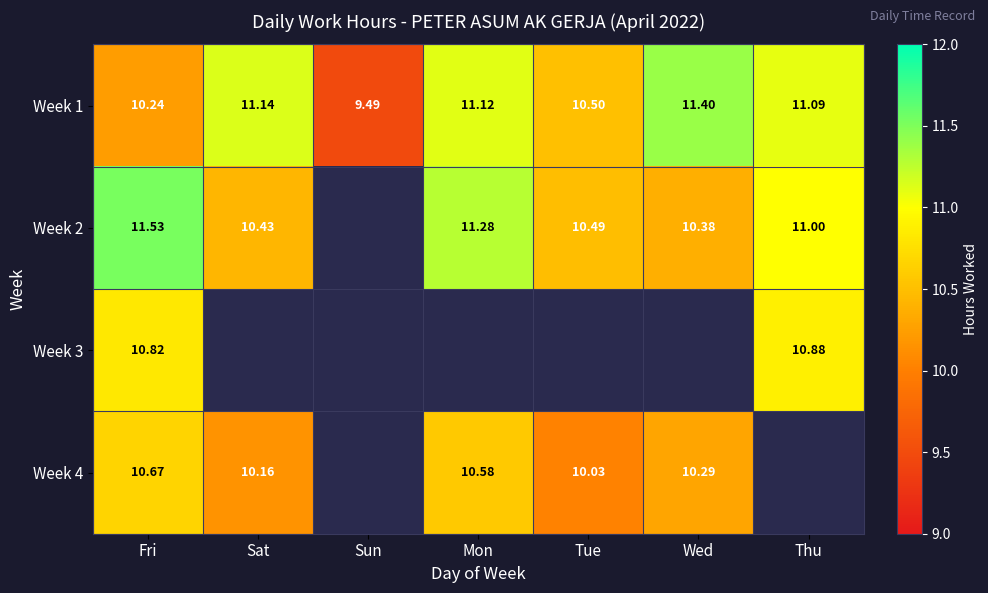

Where does the Week 1 series first go above 11?

Sat